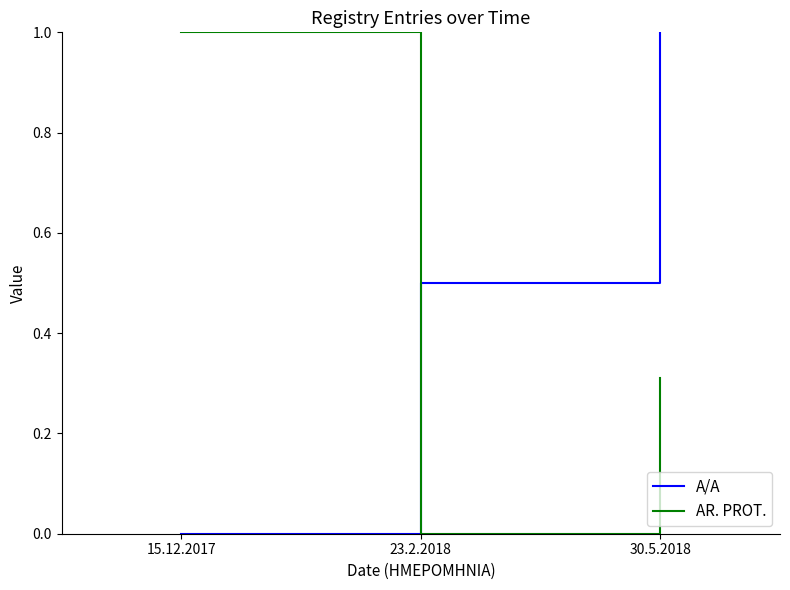

What is the difference between the maximum and second lowest values in the AR. PROT. series?

0.7